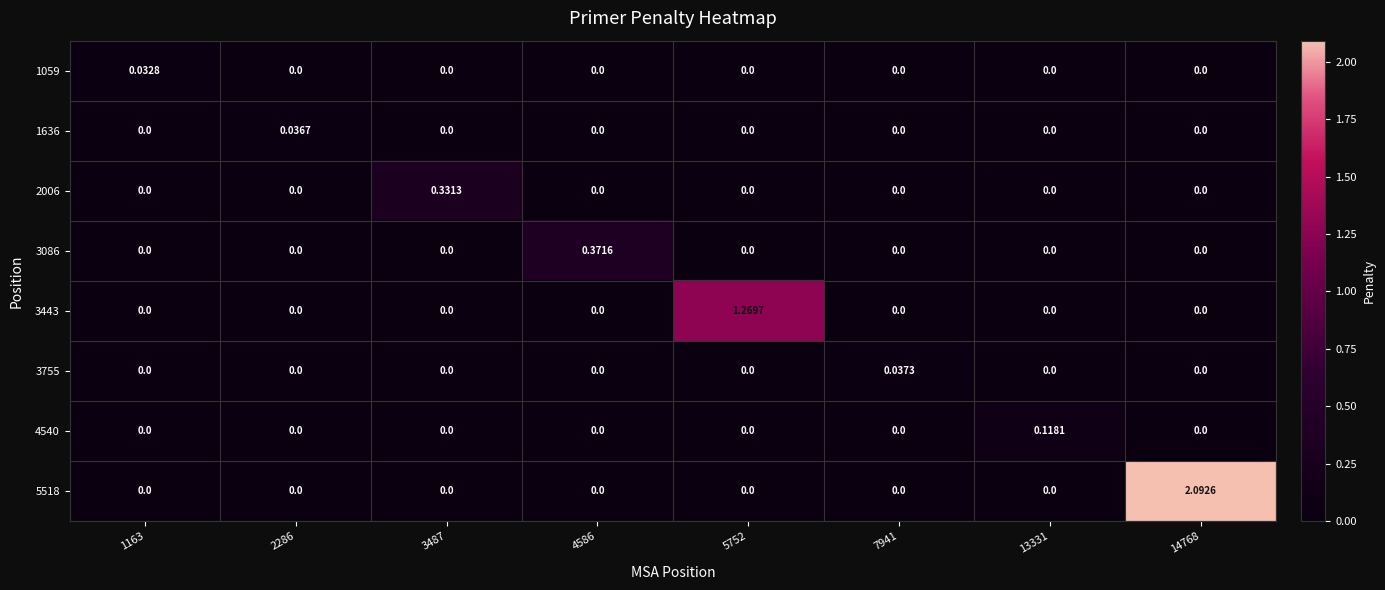

Is the value of 3755 at 4586 greater than the value of 4540 at 13331?

No